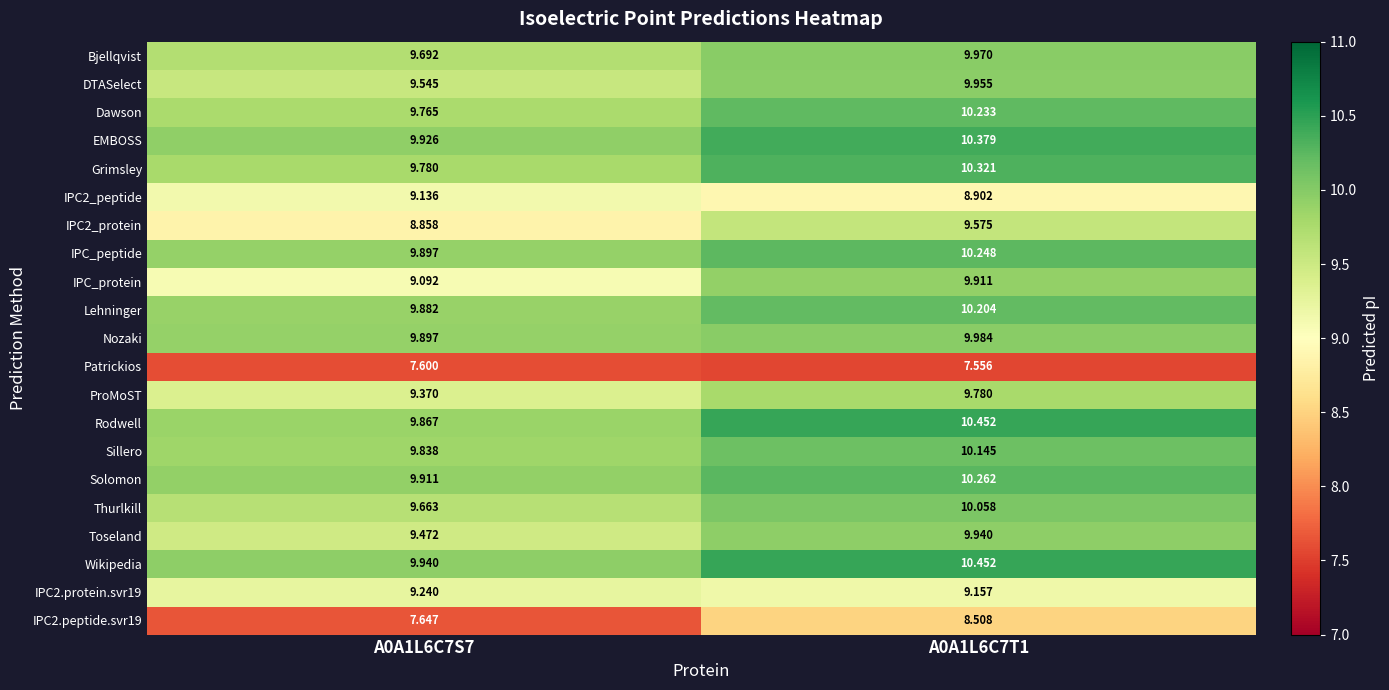

Is the value of ProMoST at A0A1L6C7T1 greater than the value of IPC2.peptide.svr19 at A0A1L6C7T1?

Yes